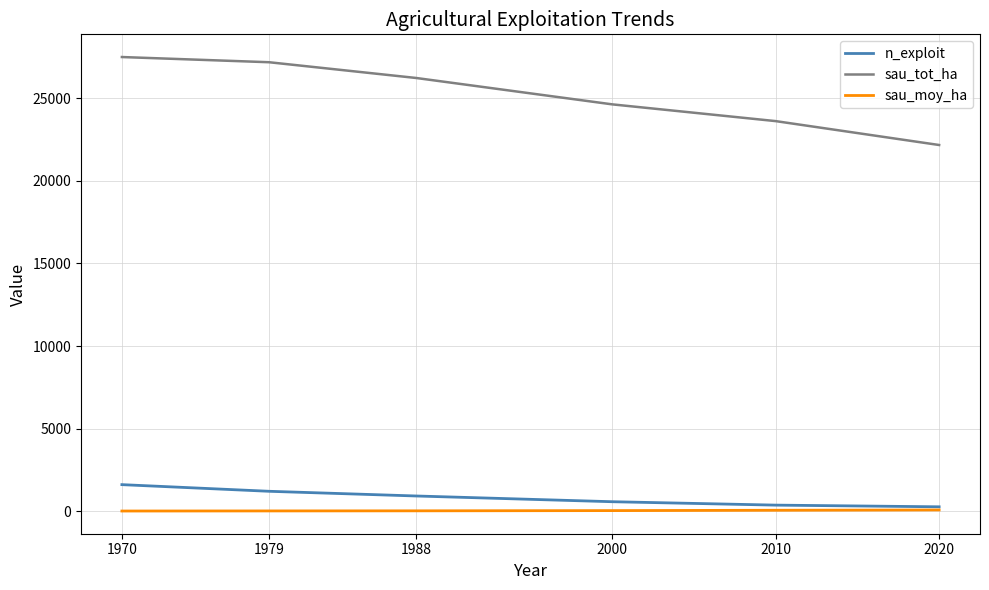

The n_exploit series shows 1613.0 at 1970. True or false?

True